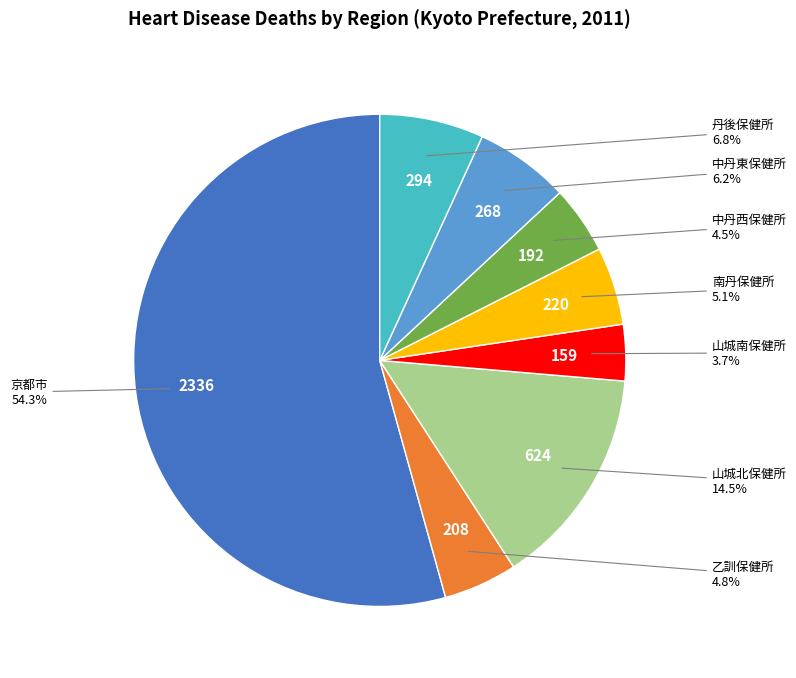

Is there any slice that represents more than half of the pie?

Yes